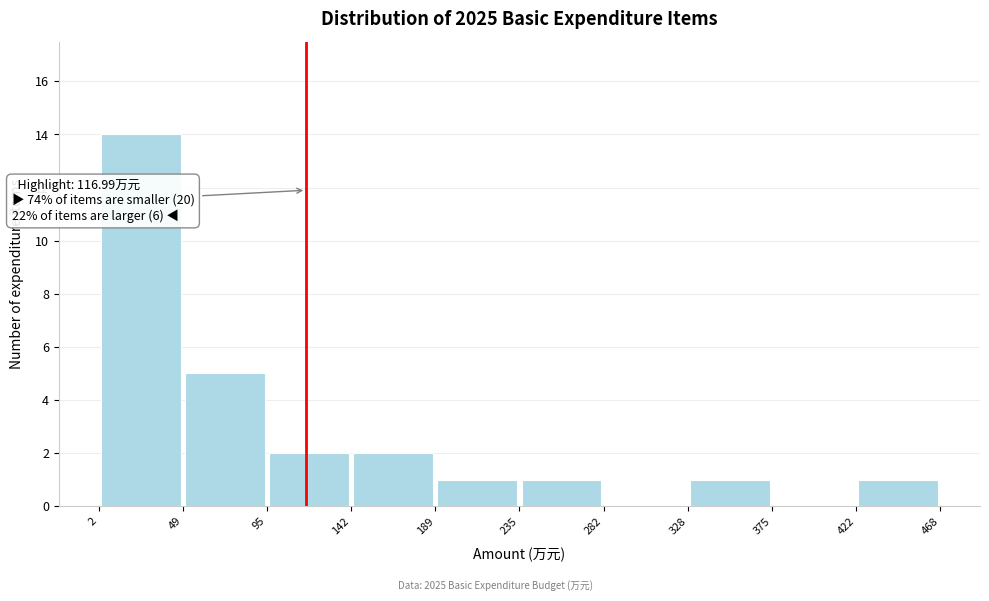

Over which range of the x-axis is the bar tallest?

2 to 49